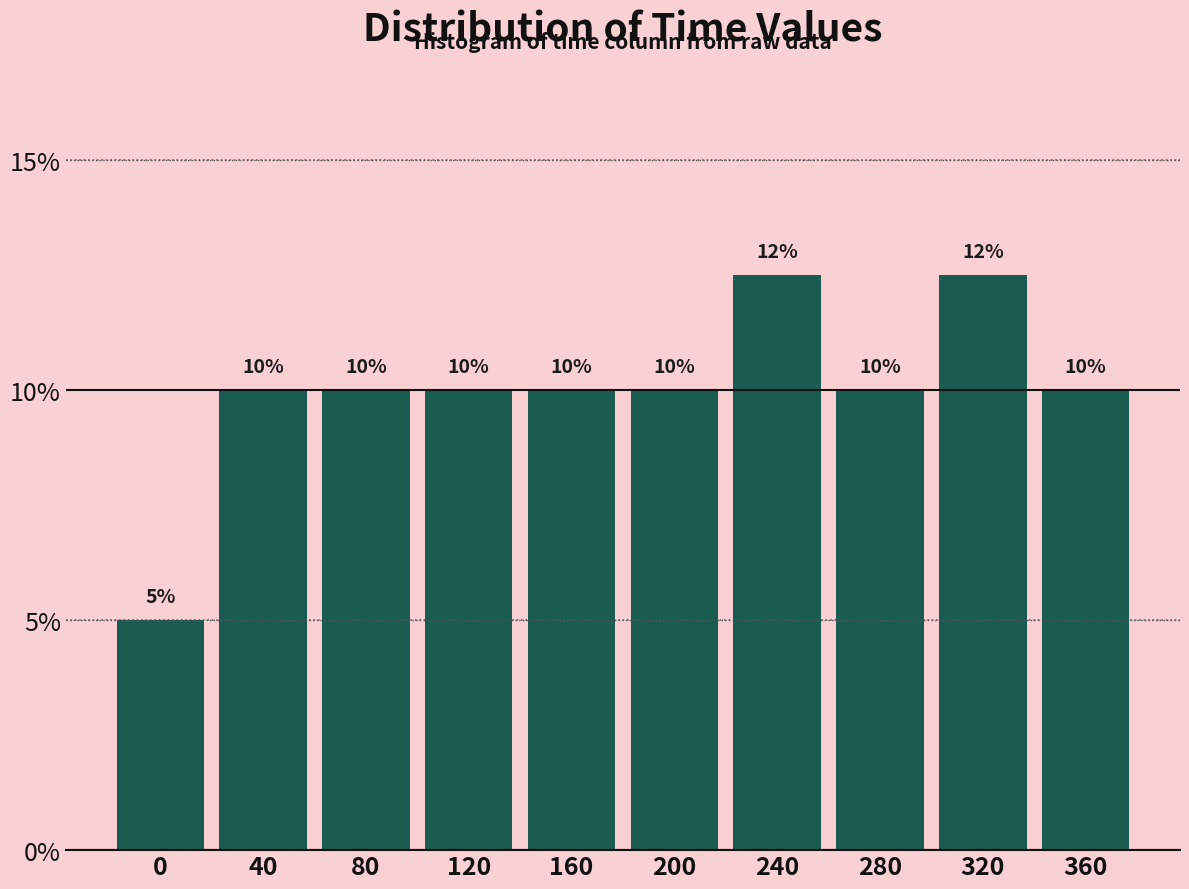

What is the greatest value displayed?

12.5